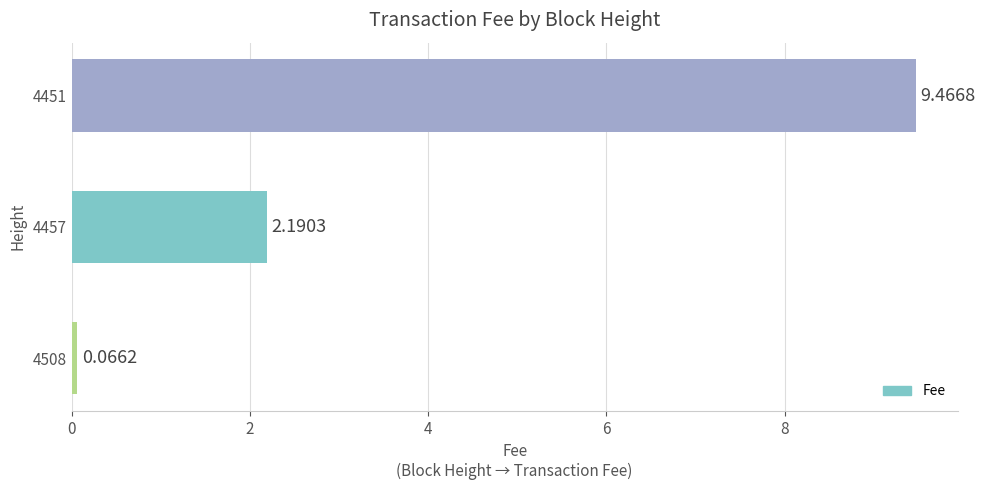

List the labels in order of value, smallest first.

4508, 4457, 4451